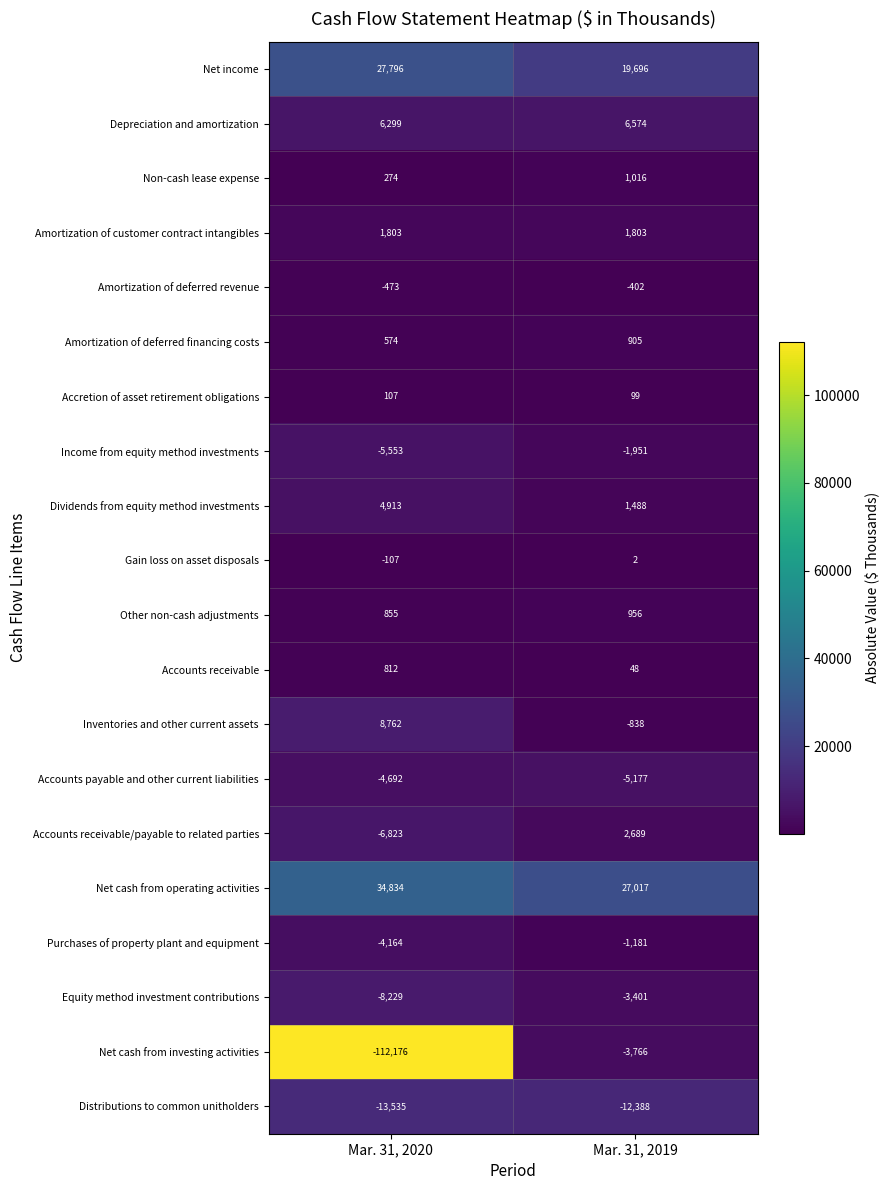

Which series has the widest spread of values?

Net cash from investing activities